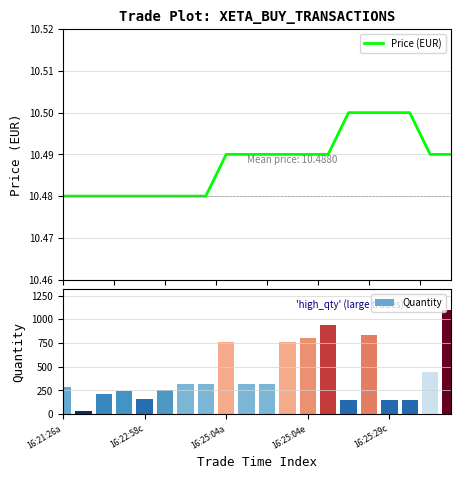

Rank the series by their maximum value, from highest to lowest.

Quantity, Price (EUR)